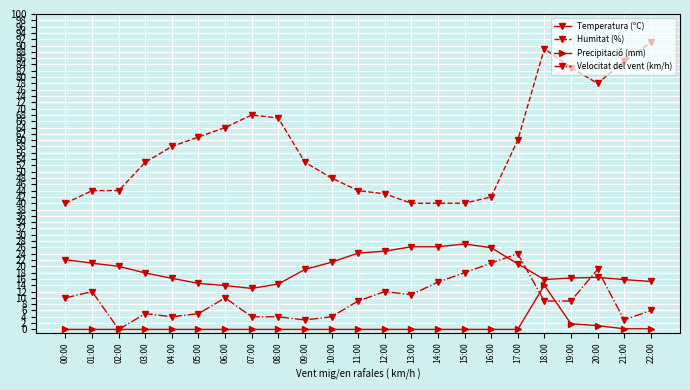

How many categories are shown in the chart?

23